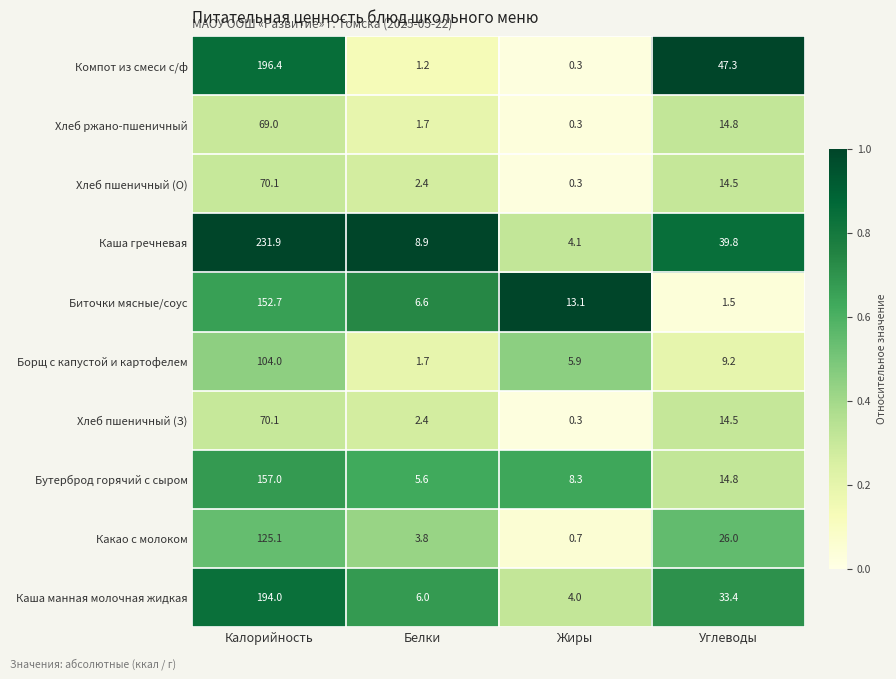

How many series are shown in this chart?

10